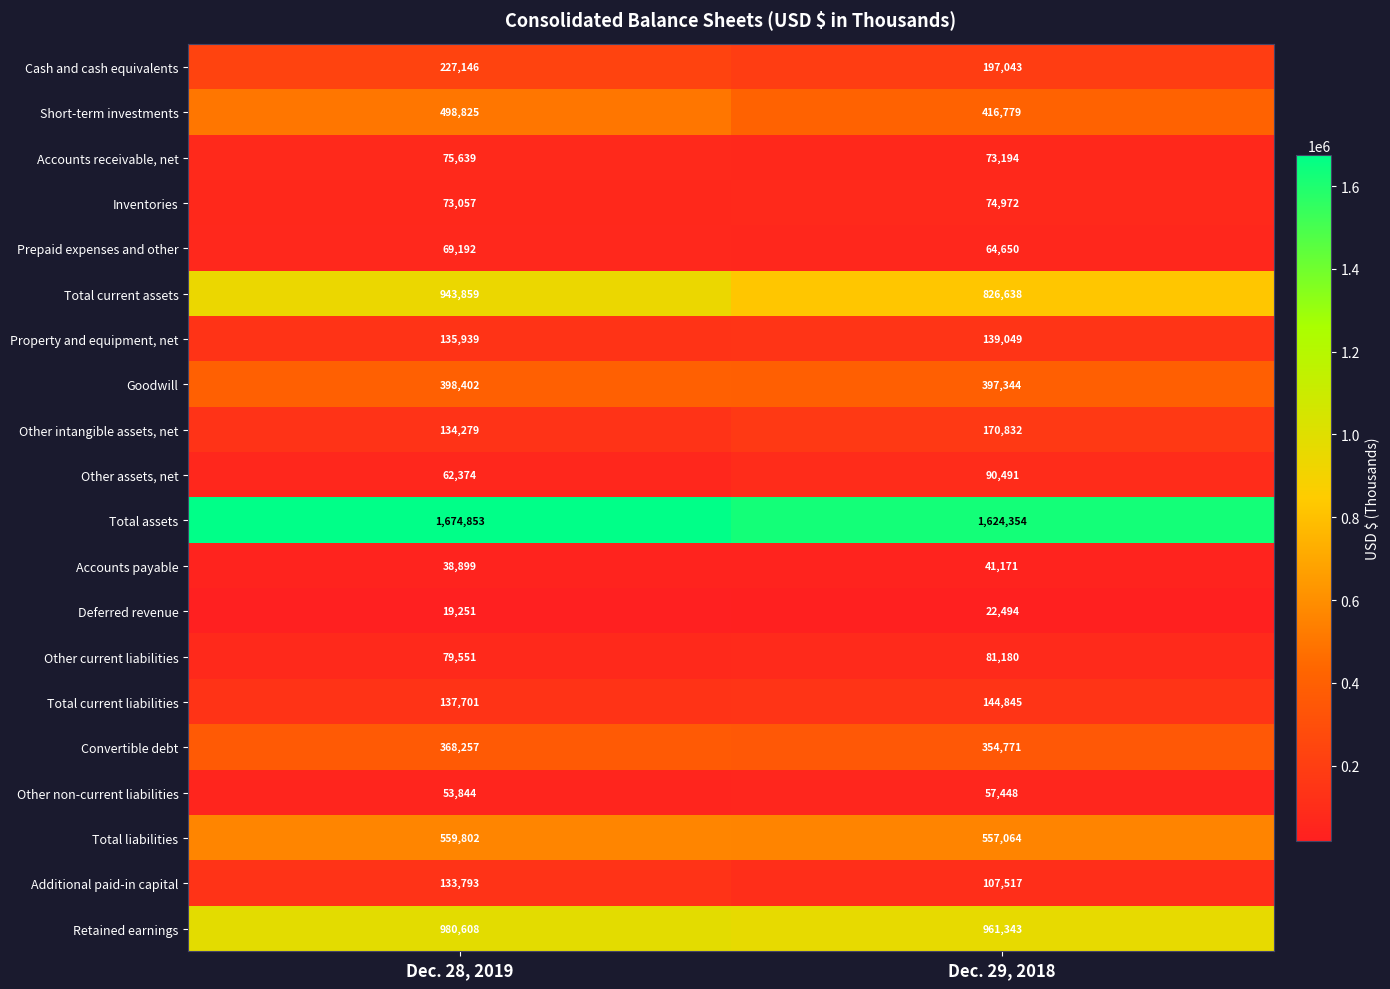

What is the sum of the Short-term investments values at Dec. 28, 2019 and Dec. 29, 2018?

915604